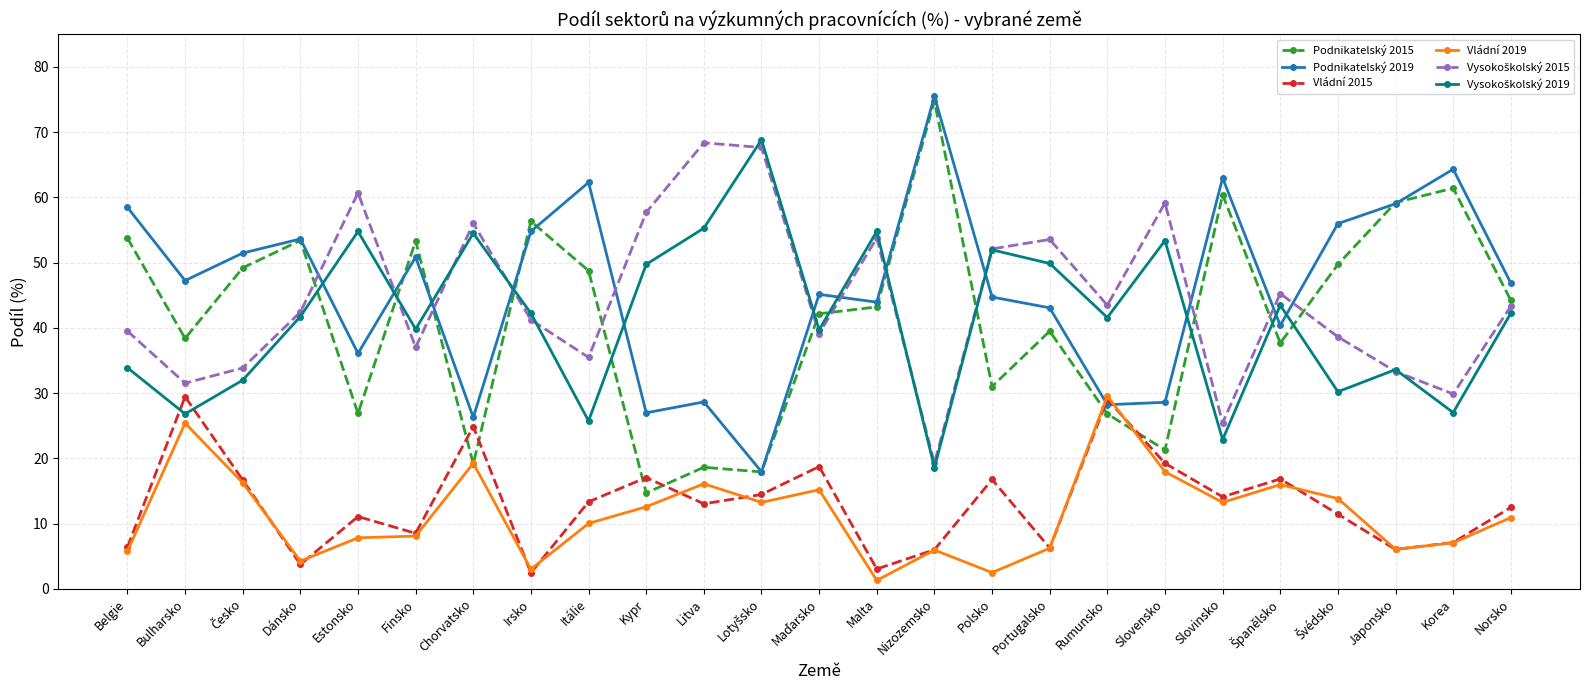

What value does the Podnikatelský 2015 series have at Belgie?

53.7